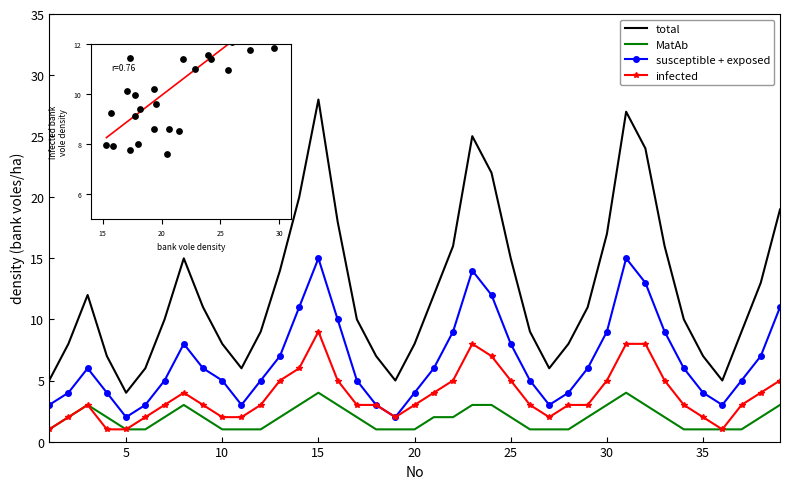

Which series has the widest spread of Y values?

total